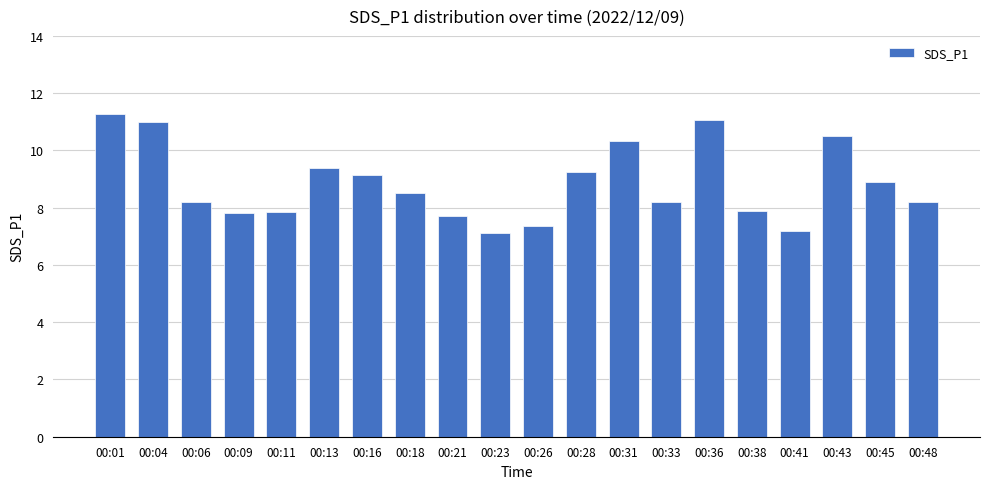

What is the value of the 2nd bar from the left?

11.0